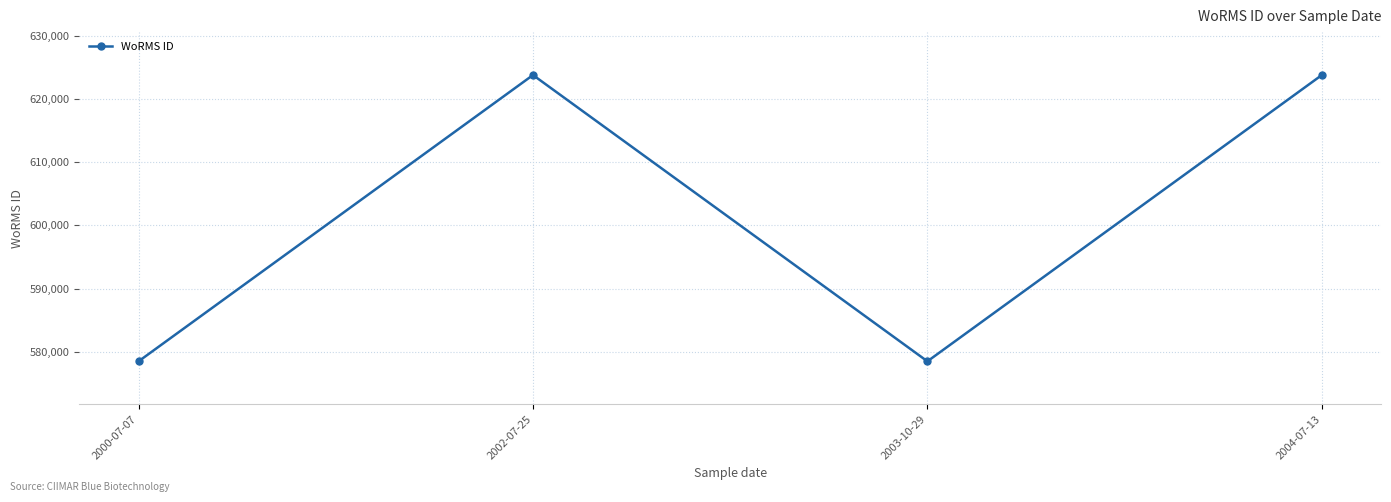

What is the average value?

601140